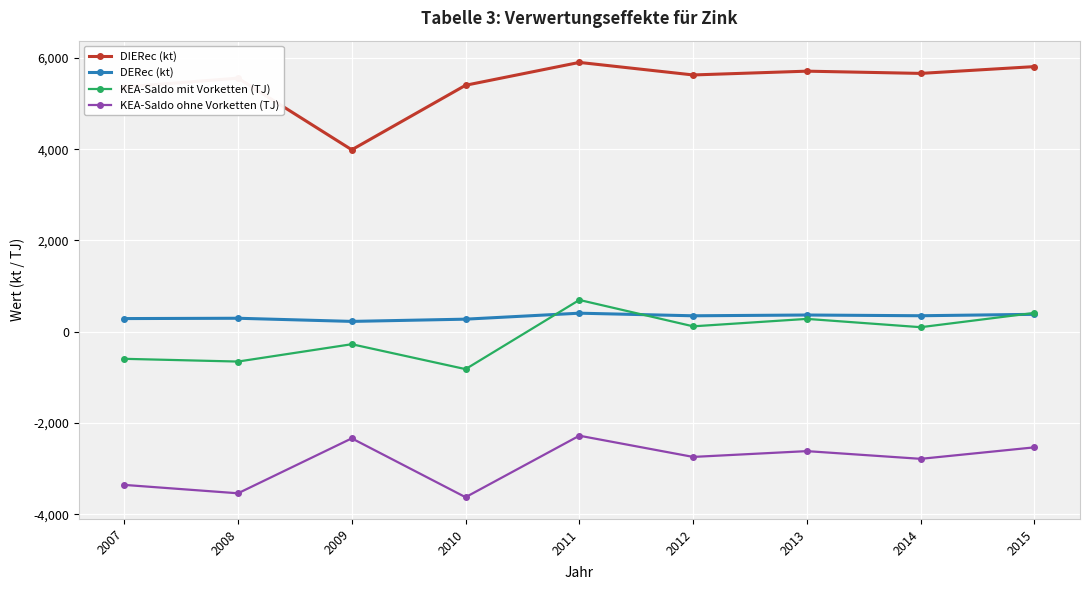

True or false: DERec (kt) and KEA-Saldo ohne Vorketten (TJ) intersect in this chart.

False